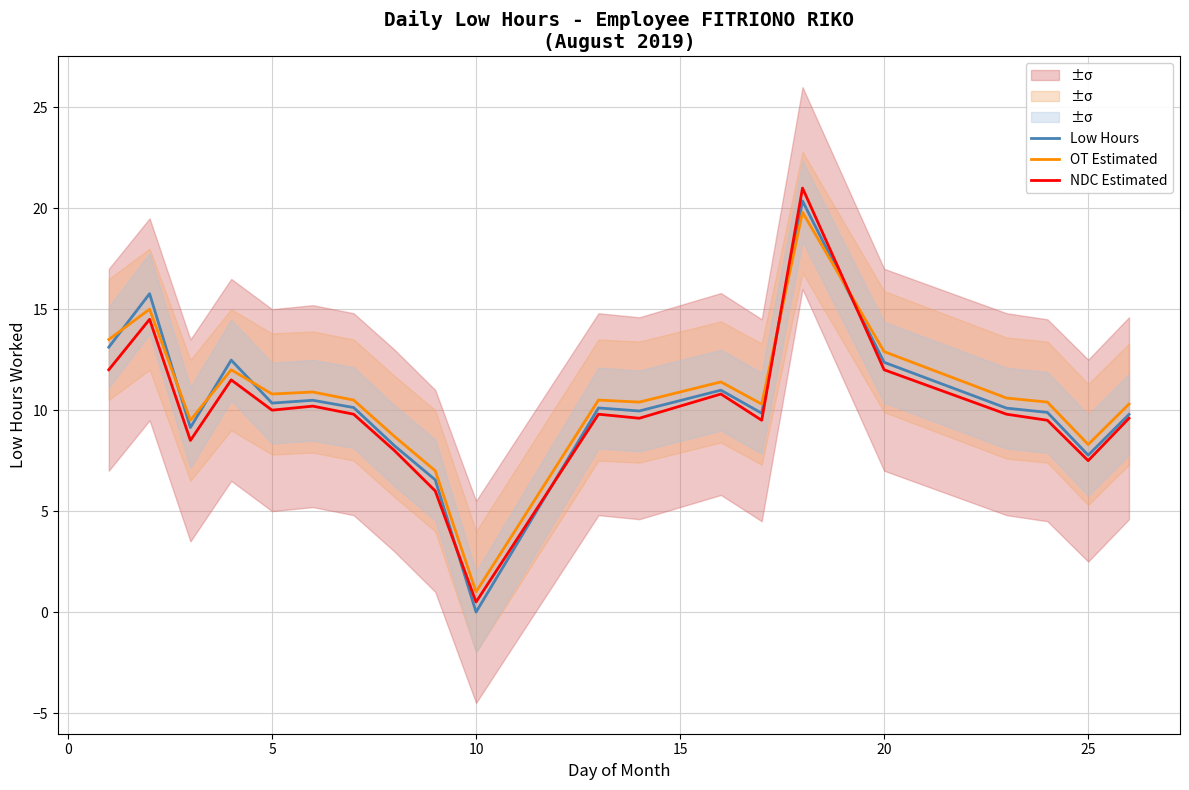

Does the chart display data point markers on the line(s)?

No